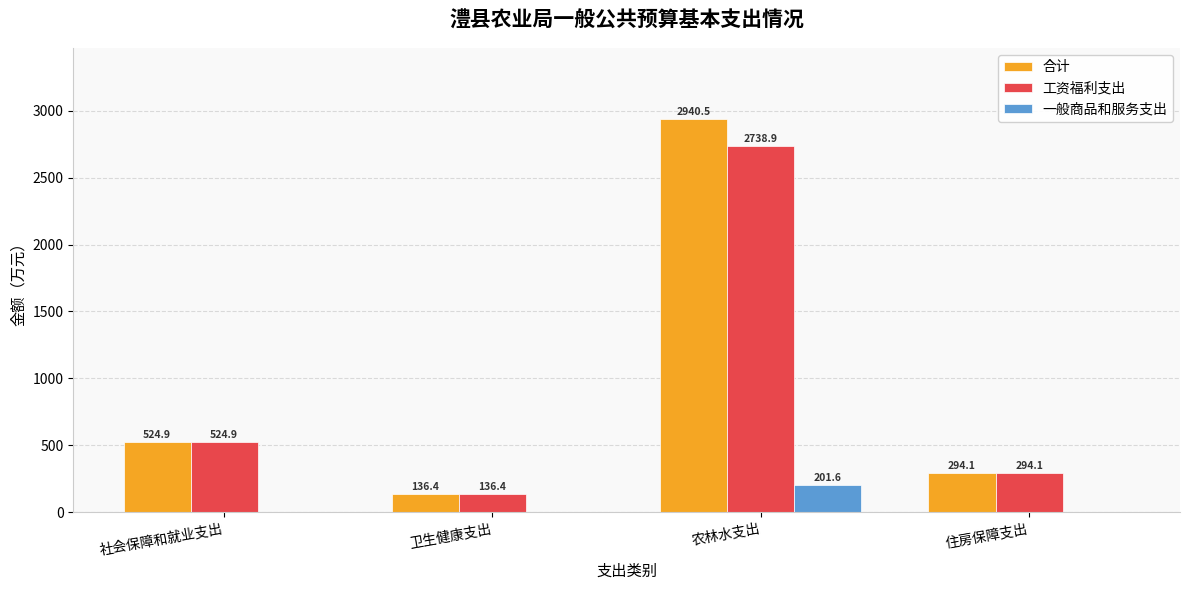

Are the bars grouped side by side (vs. stacked)?

Yes